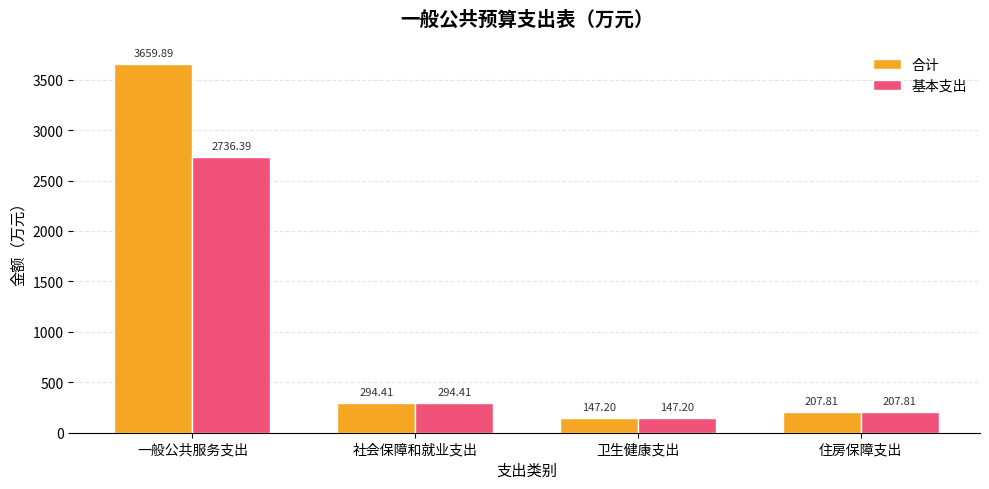

At which category is the sum across all series the highest?

一般公共服务支出